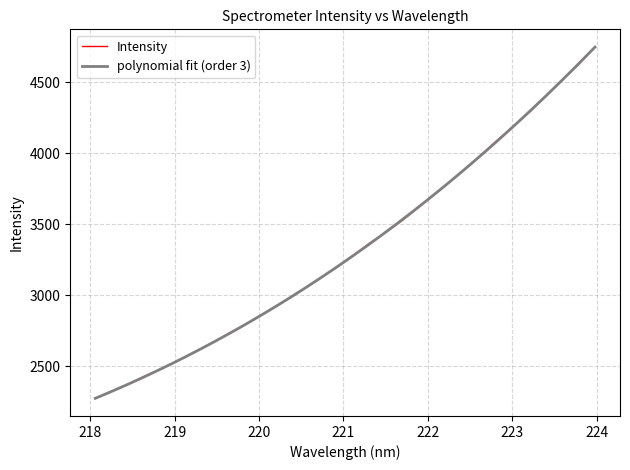

Between 222.0721 and 223.2172, which is larger?

223.2172